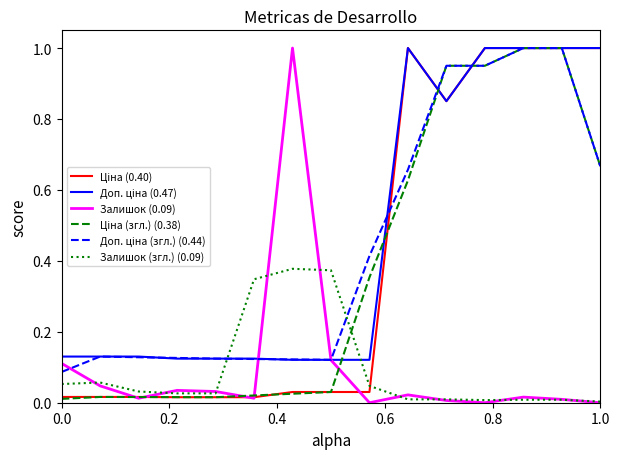

True or false: Ціна (згл.) (0.38) and Залишок (0.09) intersect in this chart.

True